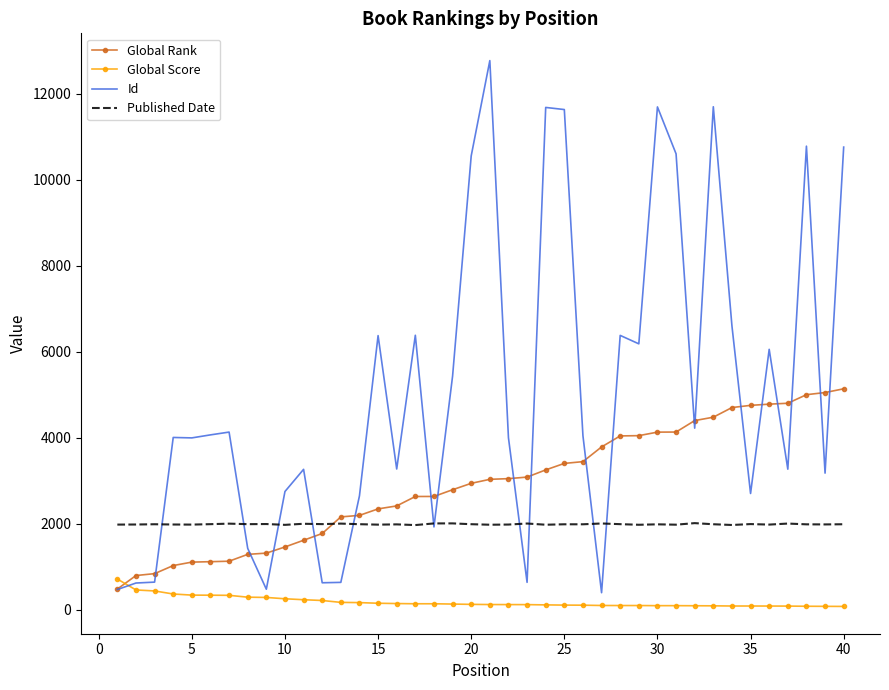

List the series in order of their peak value, highest first.

Id, Global Rank, Published Date, Global Score